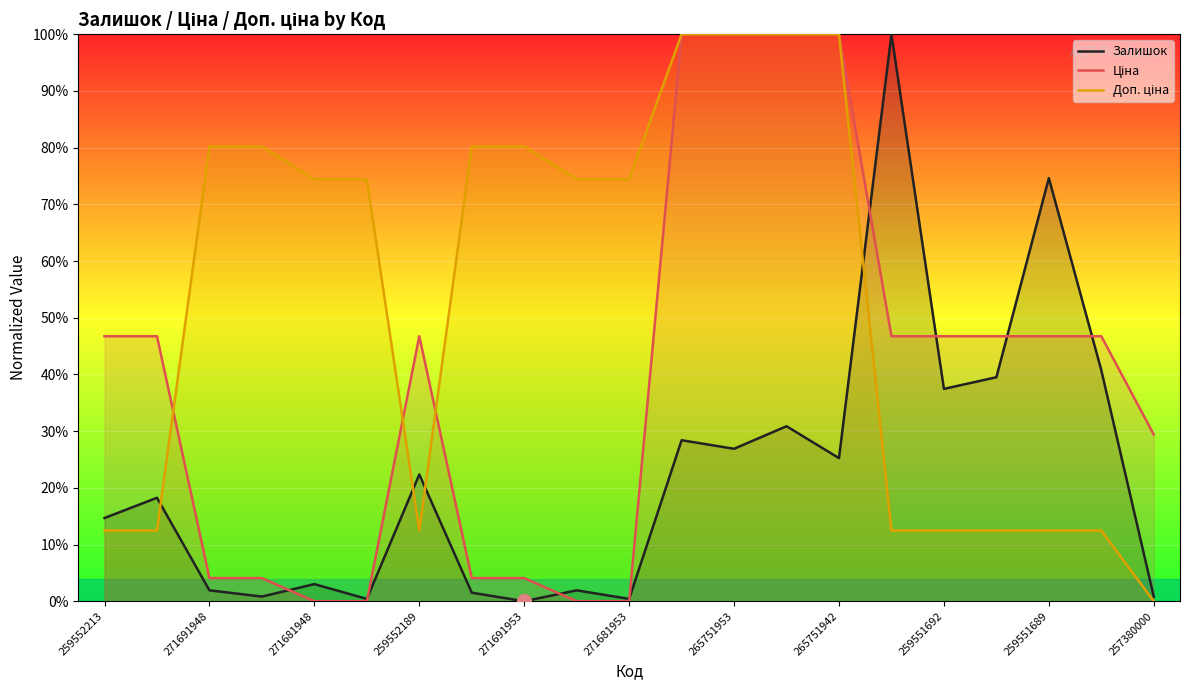

How many data points in Доп. ціна are above 74?

12